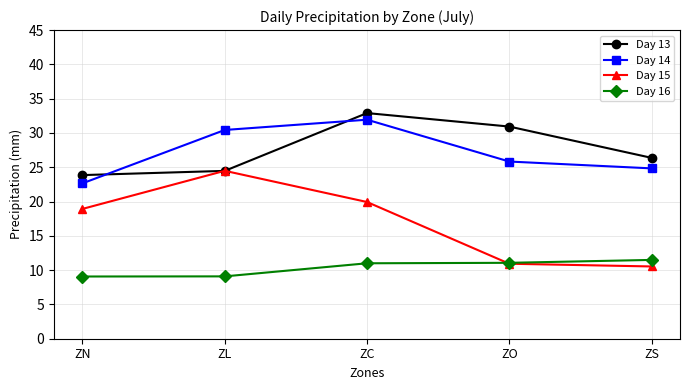

True or false: Day 15 and Day 16 intersect in this chart.

True